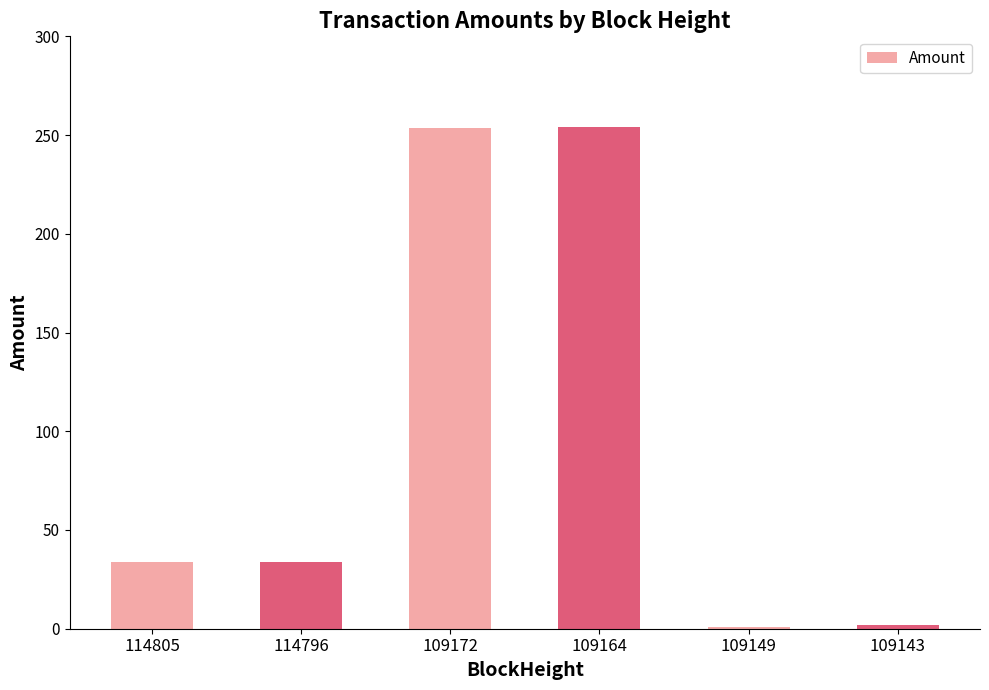

What is the sum of the values at 109149 and 114796?

34.8